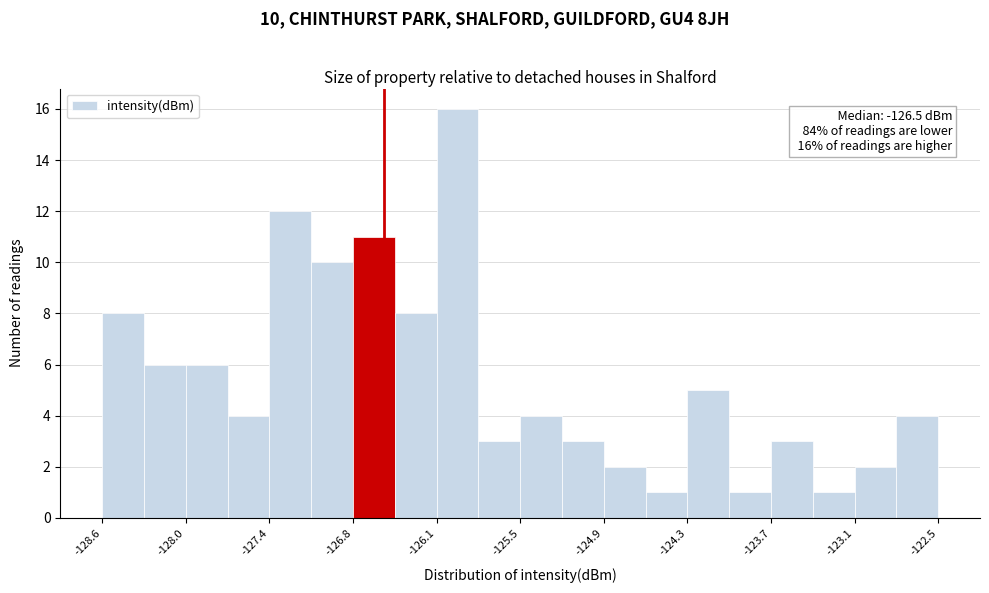

Around what value on the x-axis is the tallest bar? Give the approximate position of its centre, as read against the axis.

-126.0